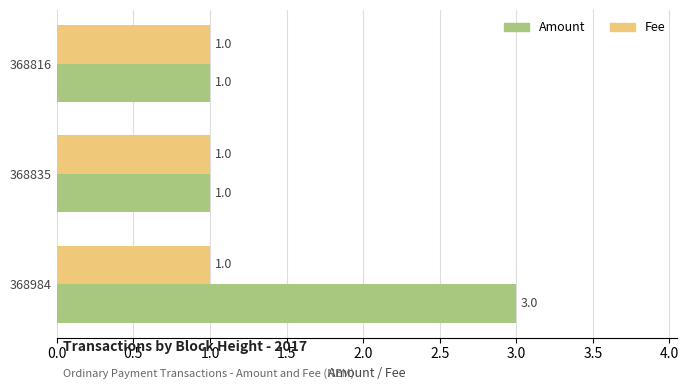

What is the maximum value shown in the chart?

3